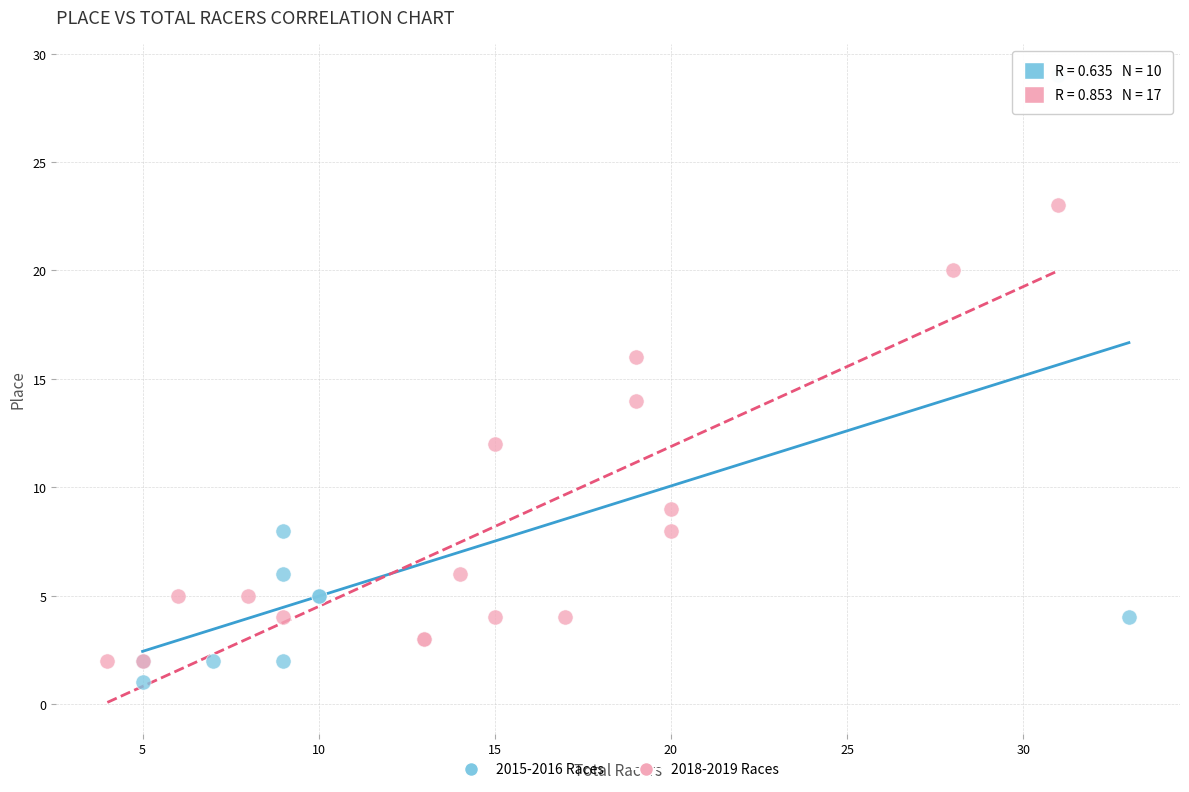

Which series has the largest Y range (max minus min)?

2015-2016 Races